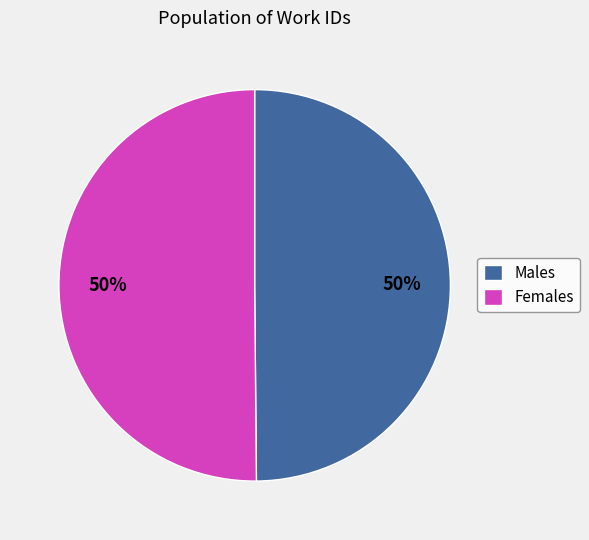

True or false: Females accounts for 35% of the total.

False